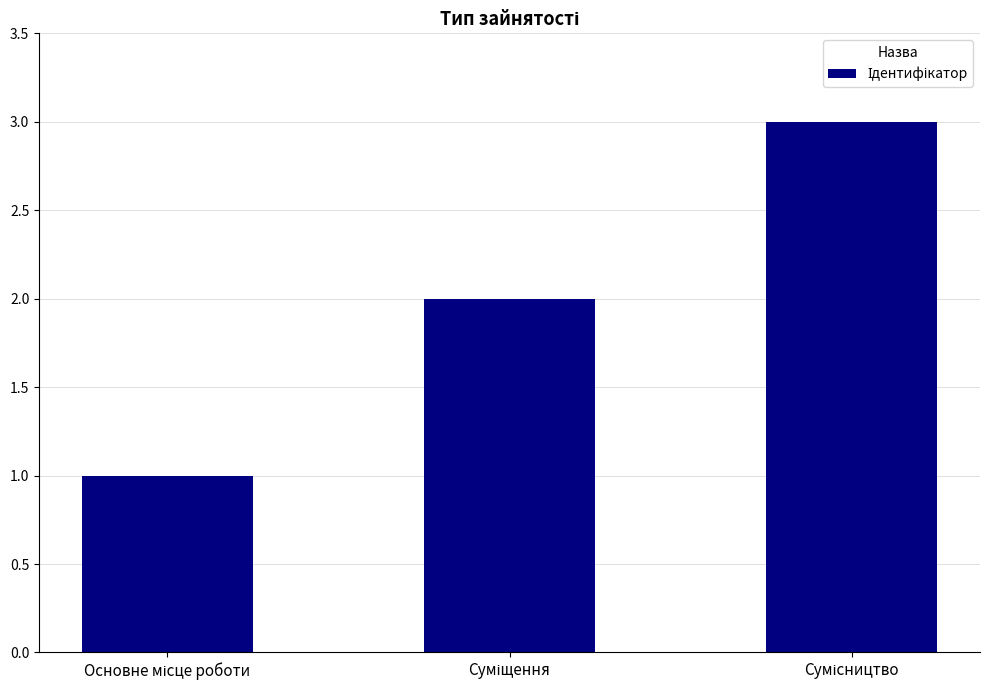

What is the sum of all values?

6